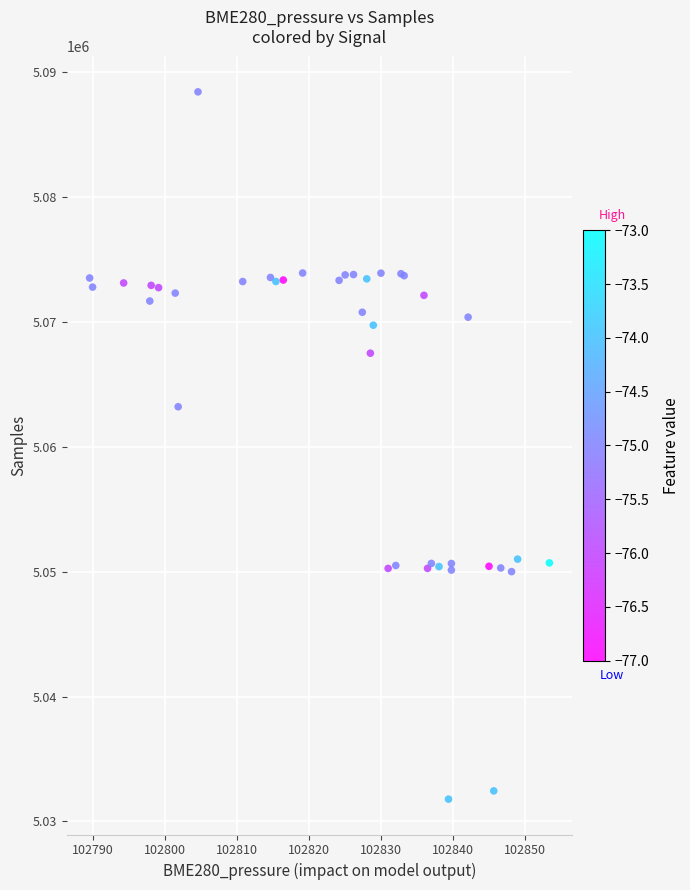

What Y value in the scatter plot is closest to 5060111?

5063216